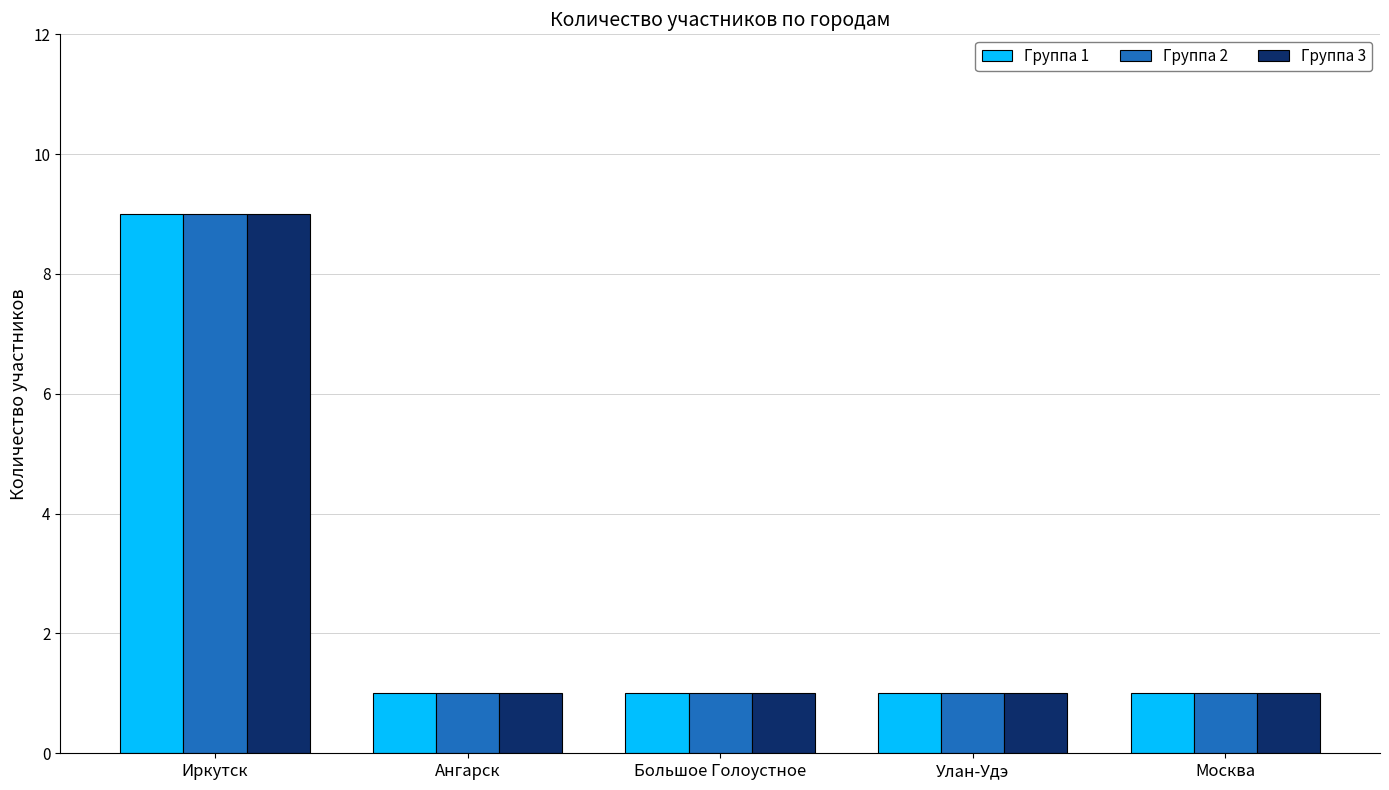

Is it true that Группа 3 equals 0 at Большое Голоустное?

False